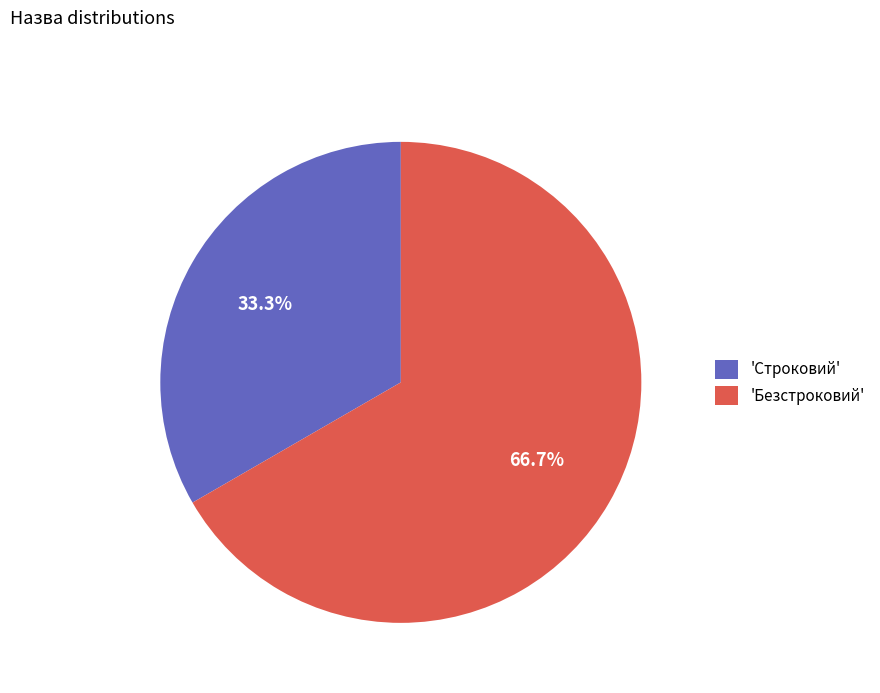

What percentage do 'Строковий' and 'Безстроковий' together represent?

100.0%